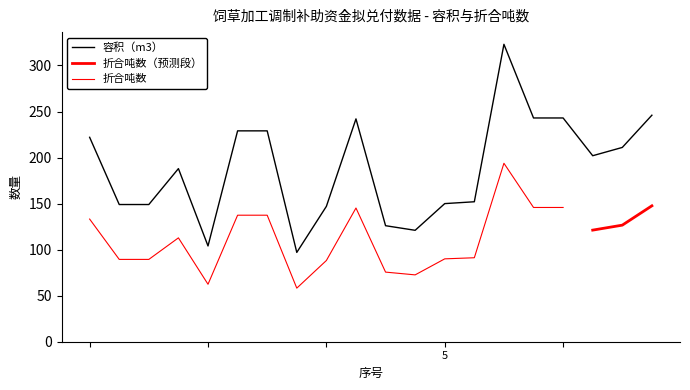

Count the number of categories in the chart.

20